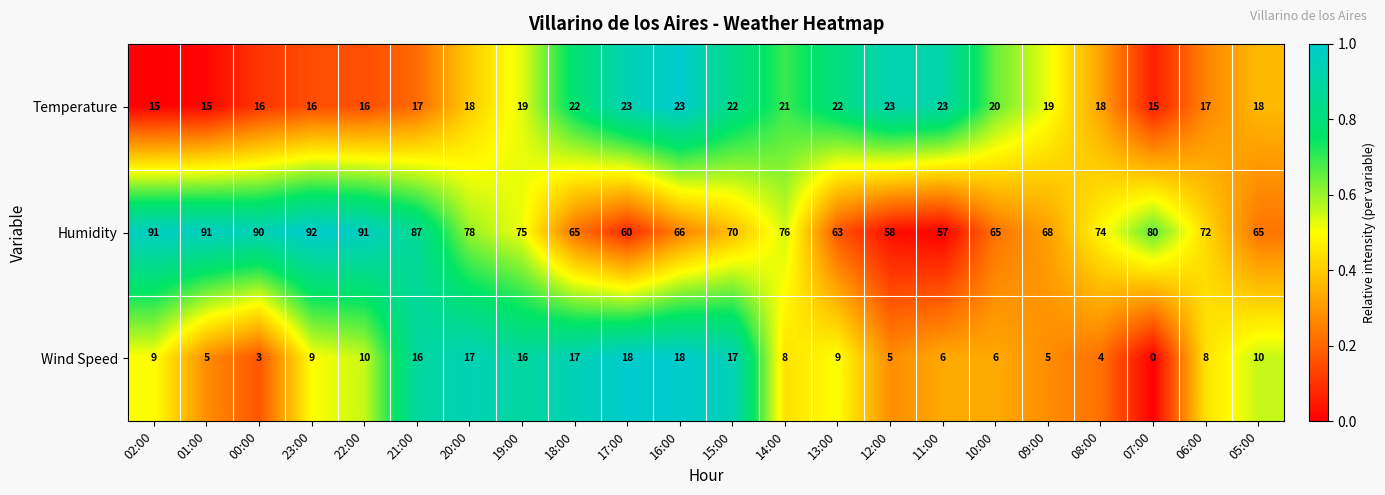

Where is Humidity nearest to the value 74?

08:00